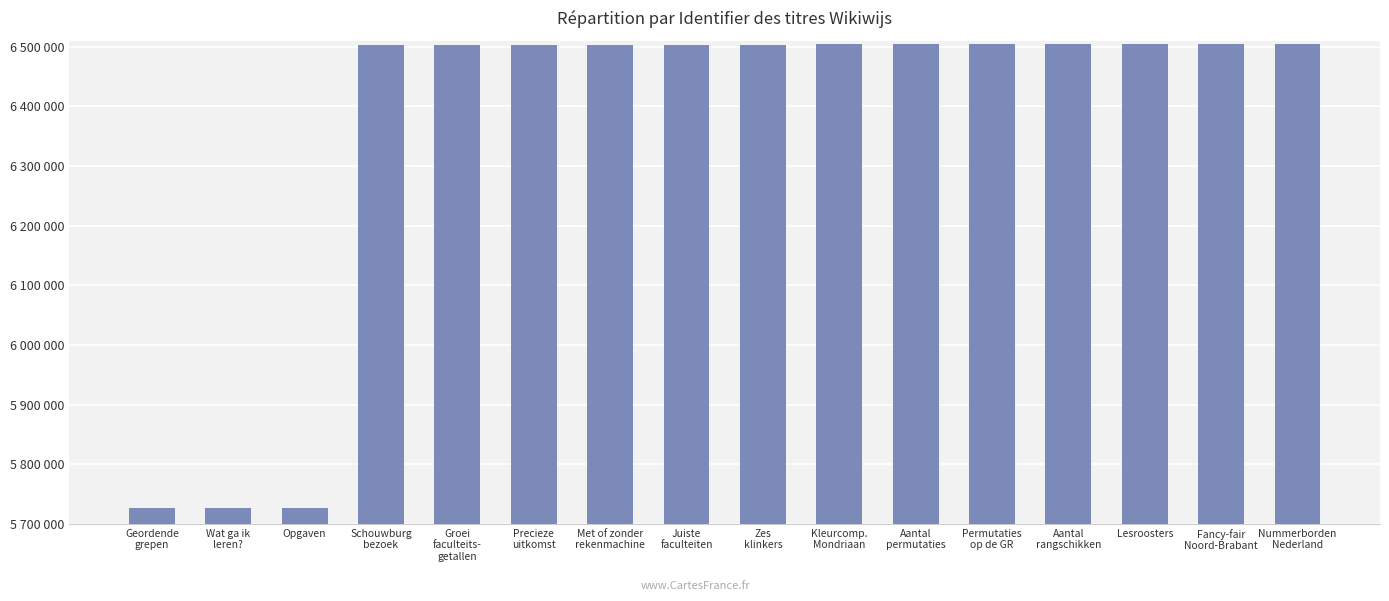

What is the maximum value shown in the chart?

6504893